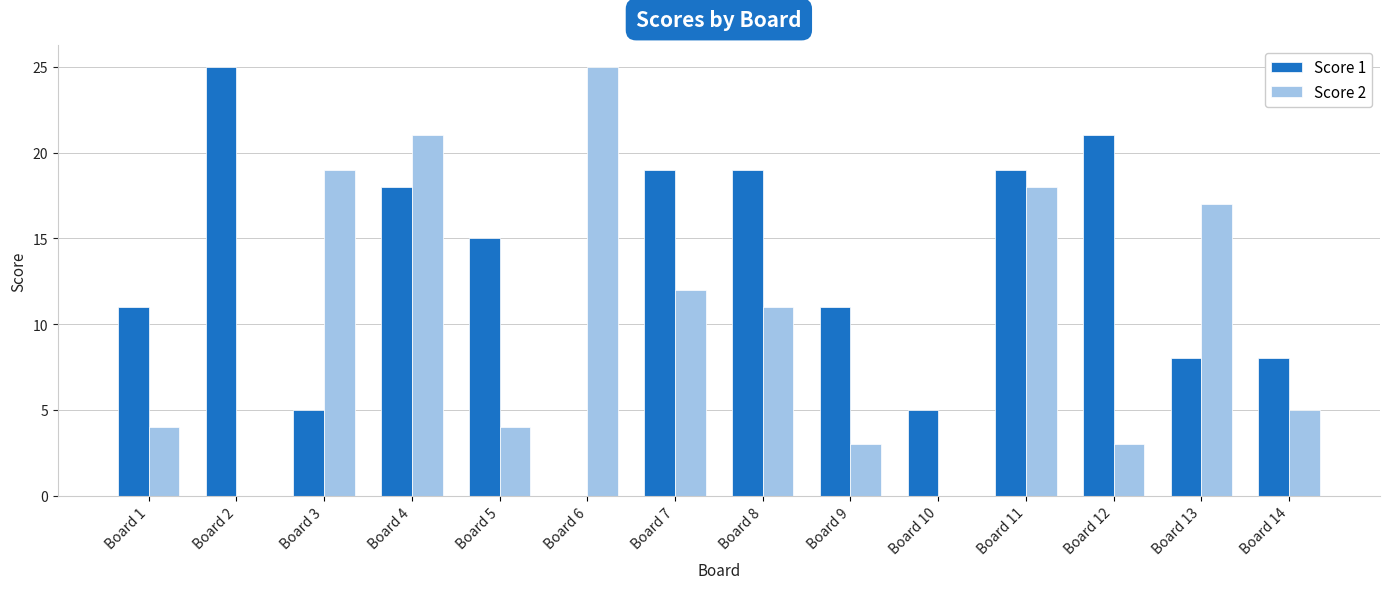

Is it true that Score 1 equals 25 at Board 2?

True